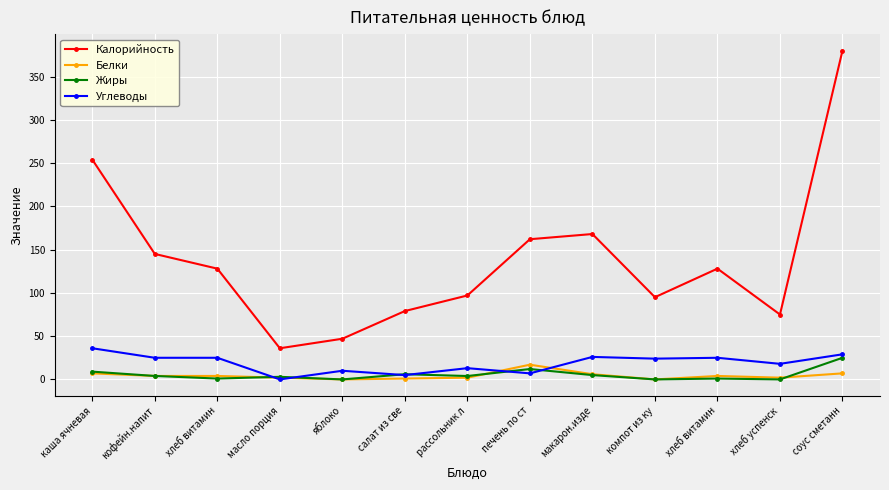

Does the chart have visible grid lines?

Yes